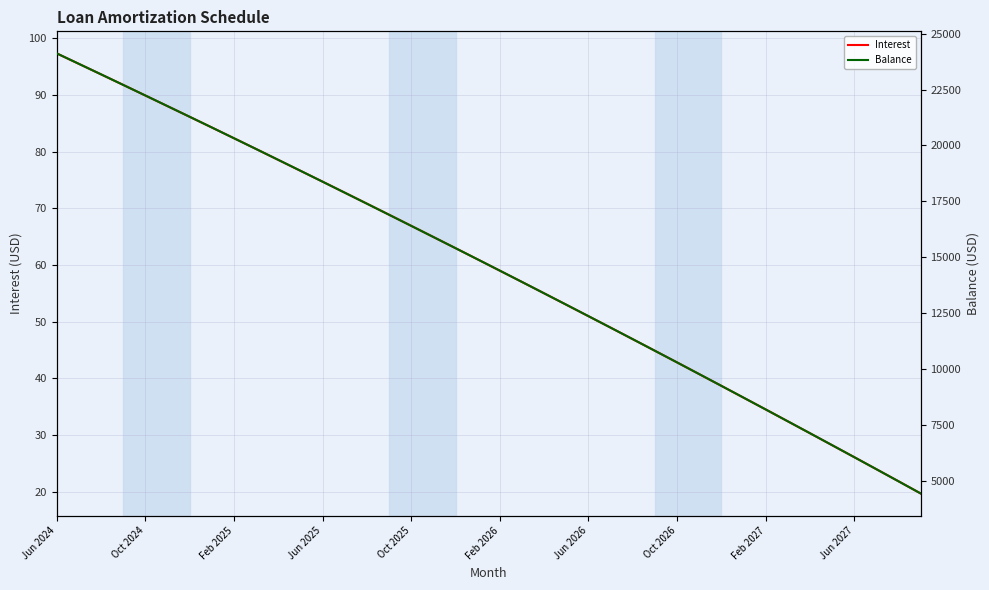

Which series has the widest spread of values?

Balance